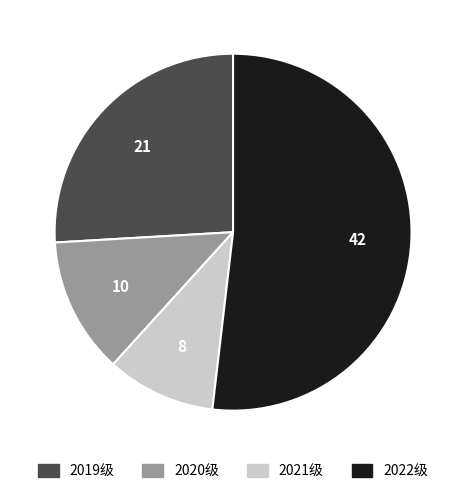

Rank the categories by value from lowest to highest.

2021级, 2020级, 2019级, 2022级